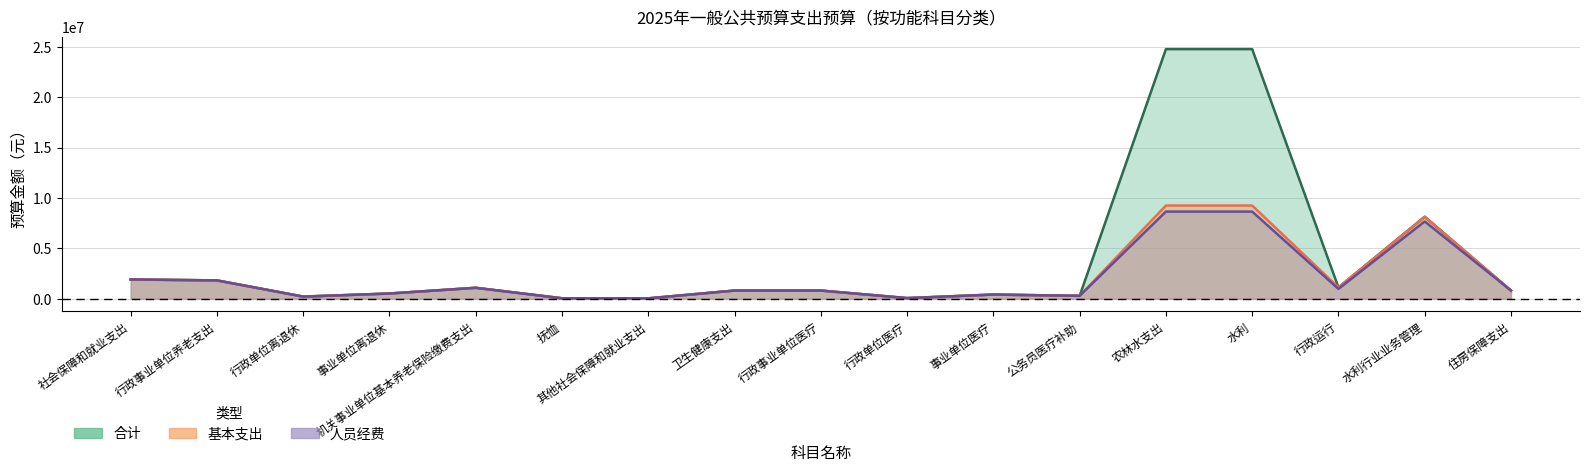

True or false: 合计 and 人员经费 intersect in this chart.

False